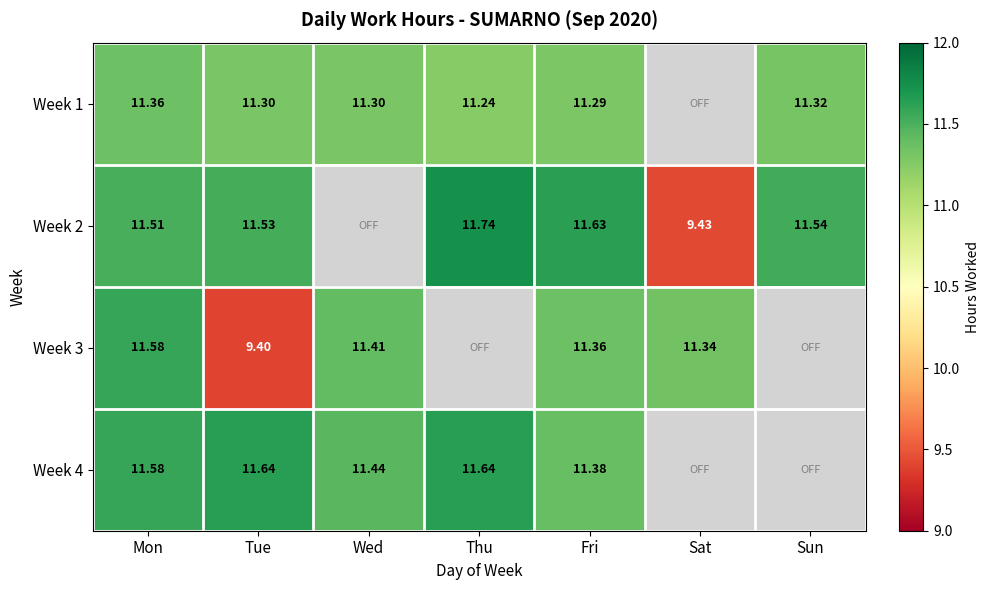

List the series in order of their peak value, highest first.

Week 2, Week 4, Week 3, Week 1